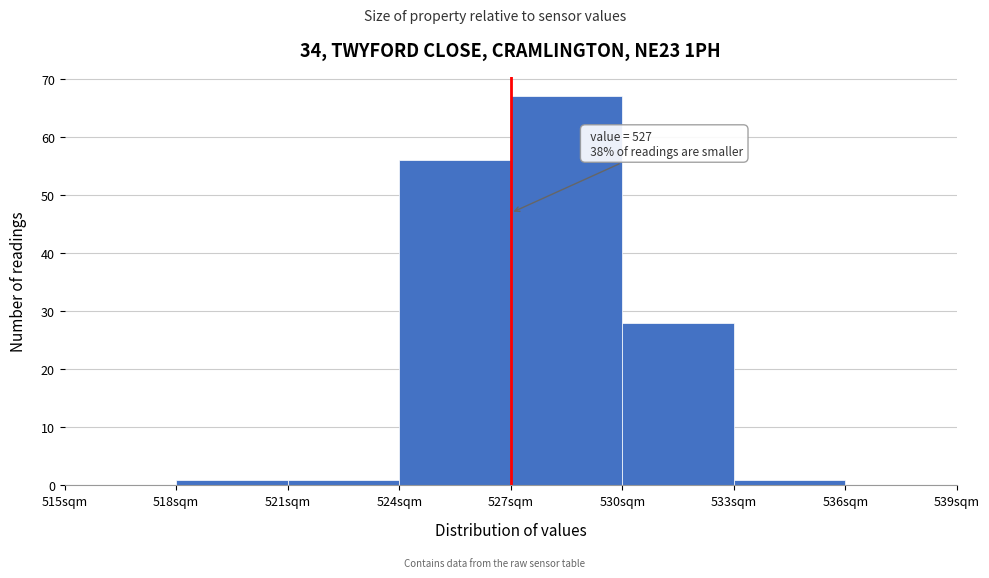

Which range on the x-axis has the tallest bar?

527 to 530